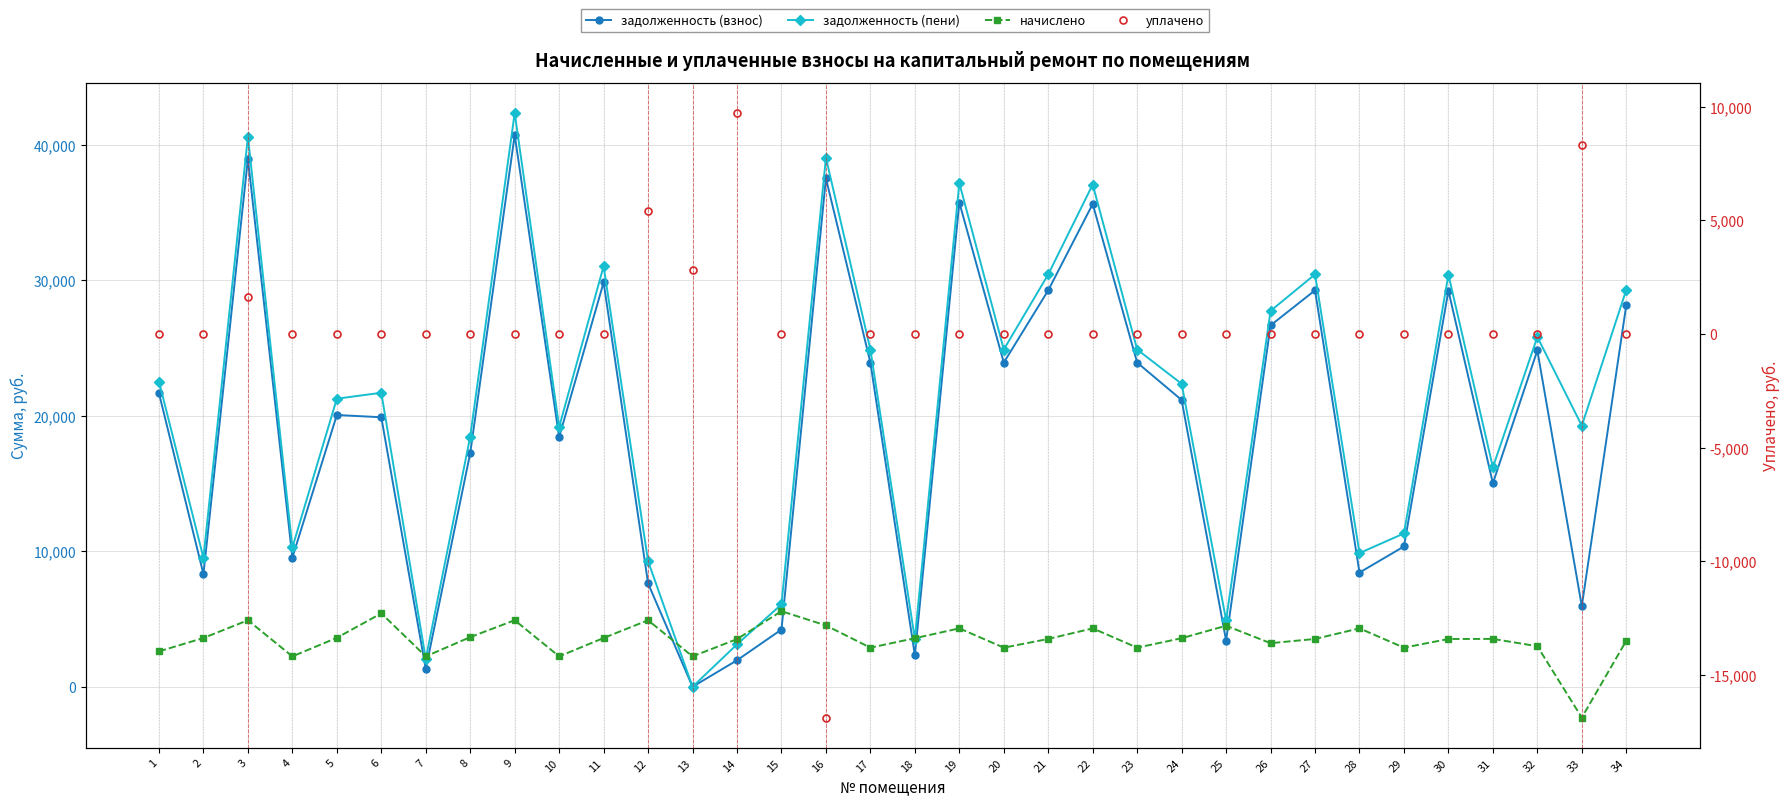

Which series has the largest total across all categories?

задолженность (пени)